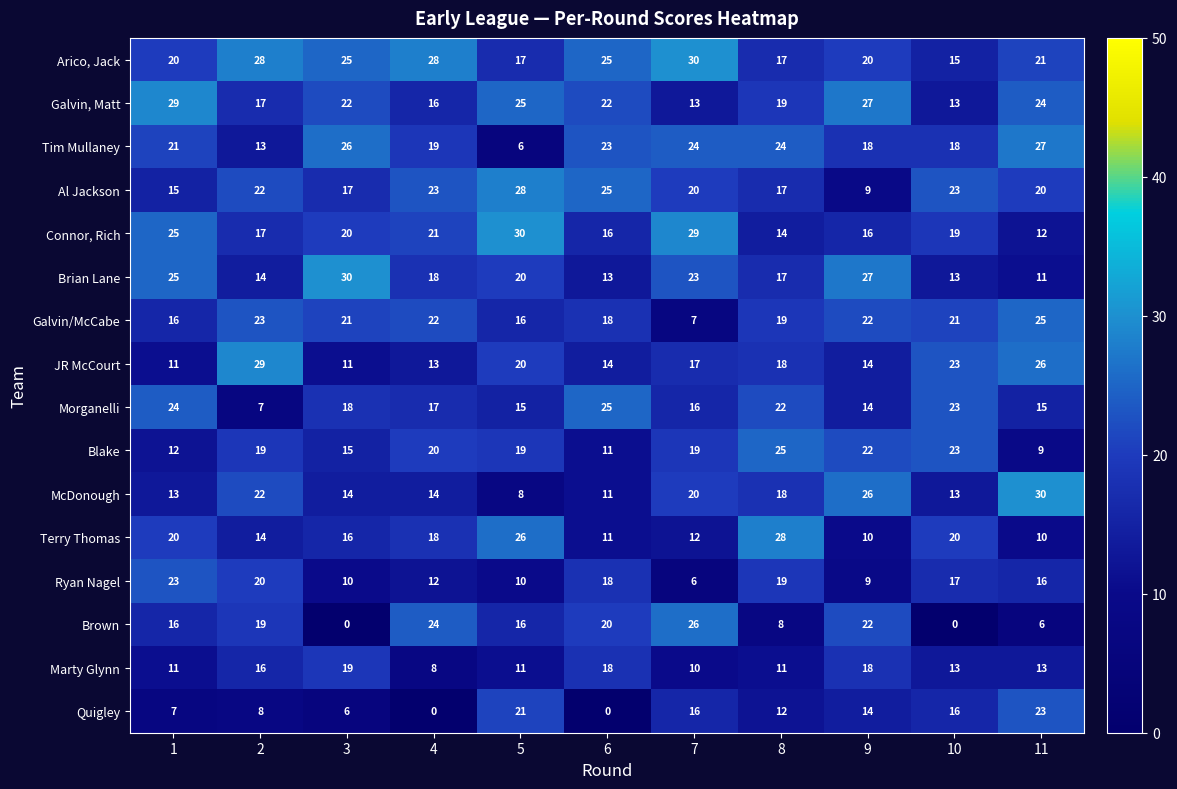

Between 3 and 9, which series saw the biggest shift?

Brown